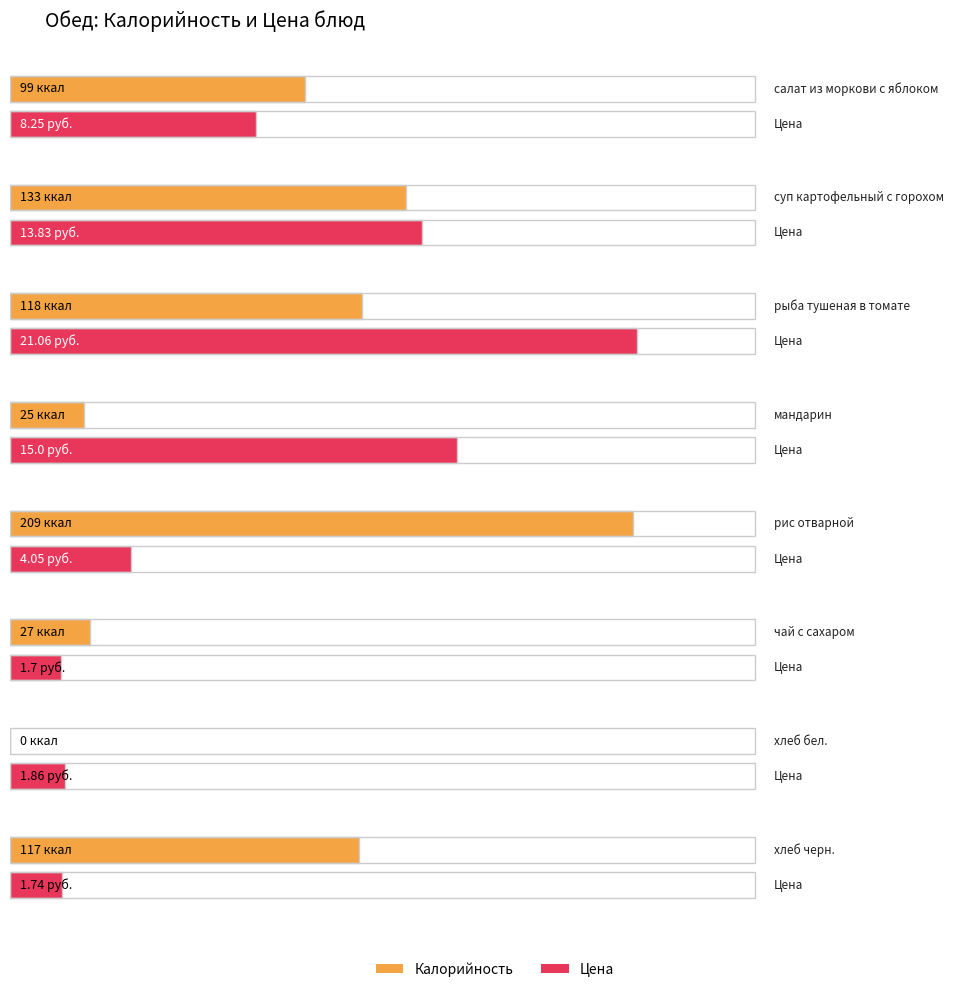

What is the difference between the highest and lowest values at рис отварной?

204.9